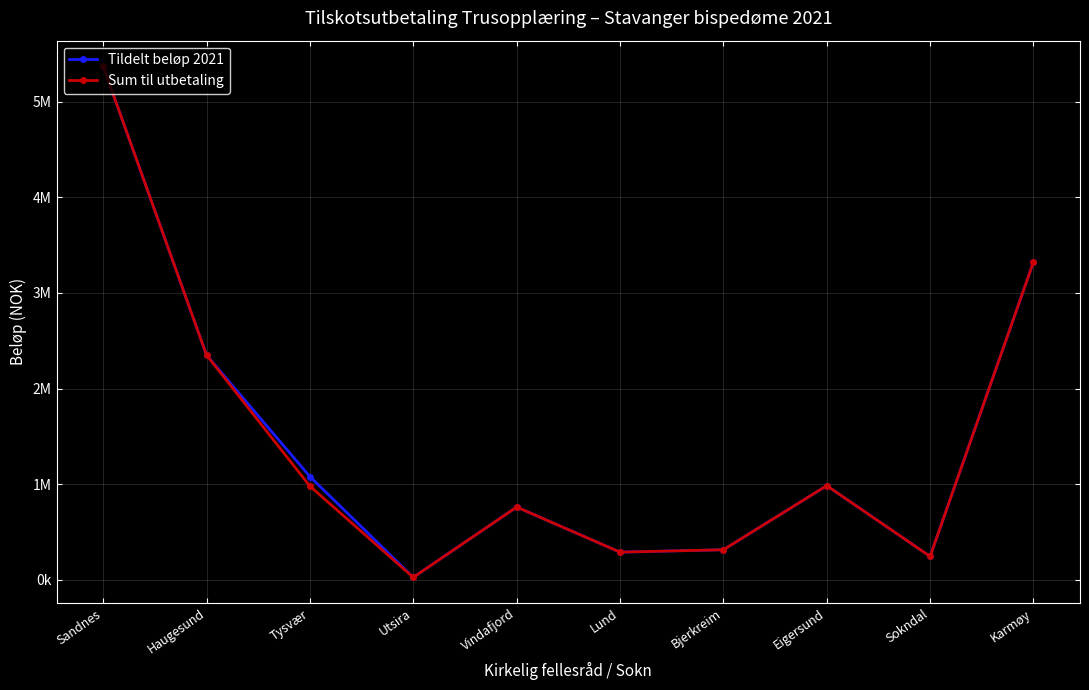

Where does the Tildelt beløp 2021 series first go above 983000?

Sandnes